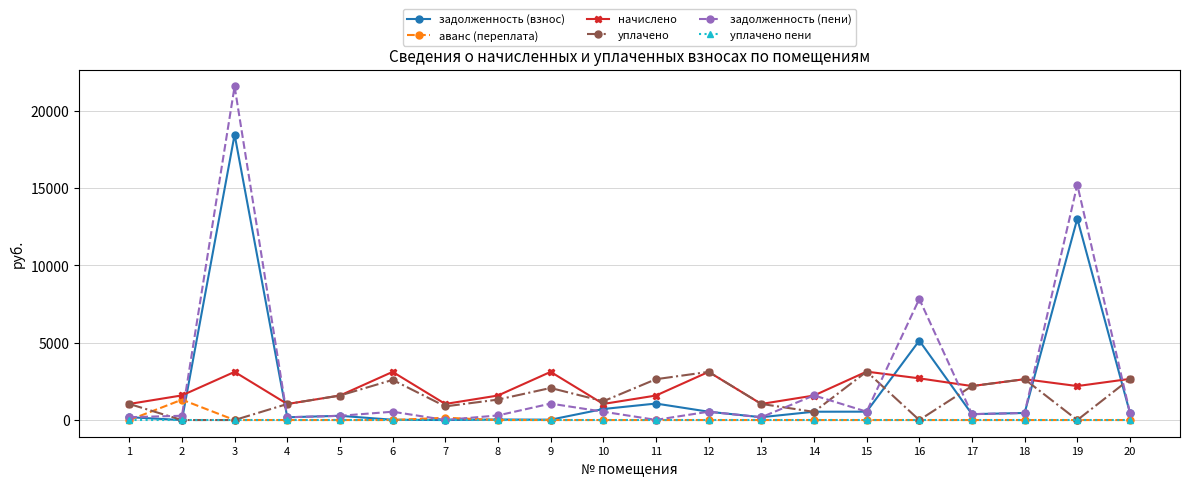

True or false: начислено and задолженность (взнос) cross at least once.

True